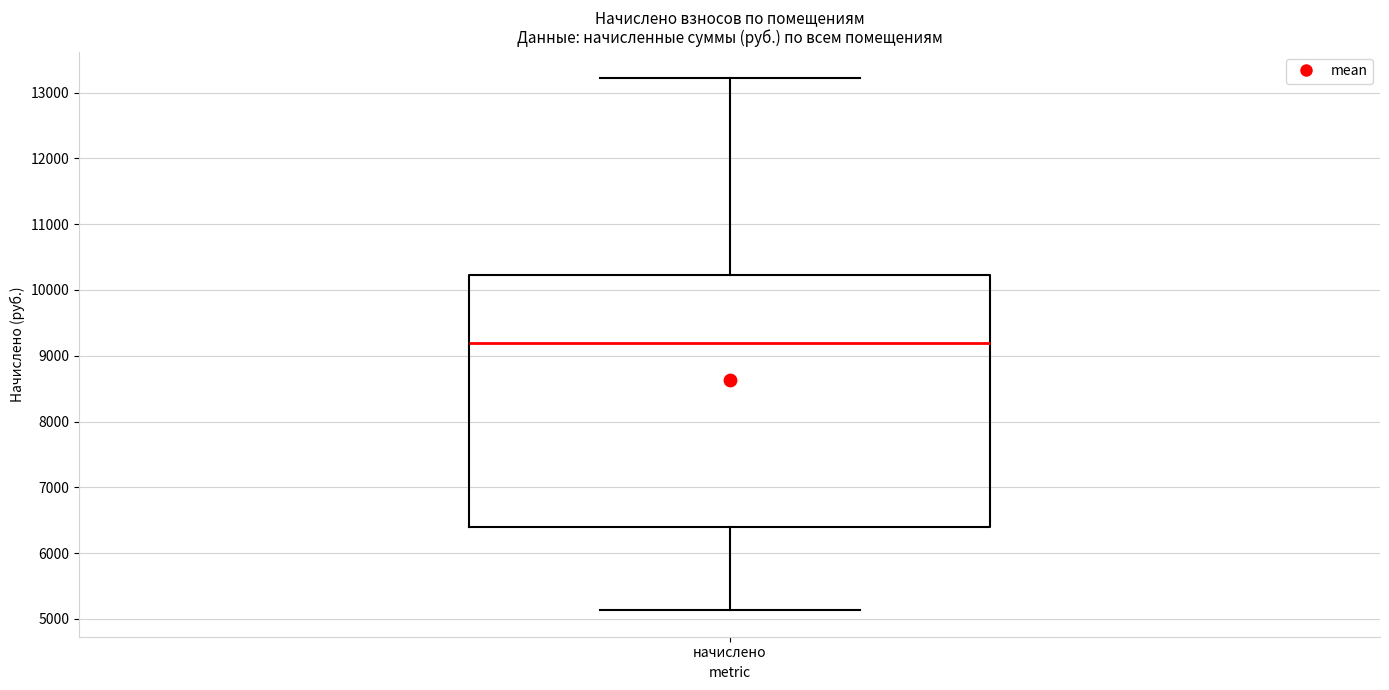

Transcribe this box plot: give where the median line is, the range the box spans, and where the two whiskers end, as read against the y-axis. The values are not printed on the chart, so give them approximately, as read against the axis.

median 9200, box 6400 to 10200, whiskers 5100 to 13200